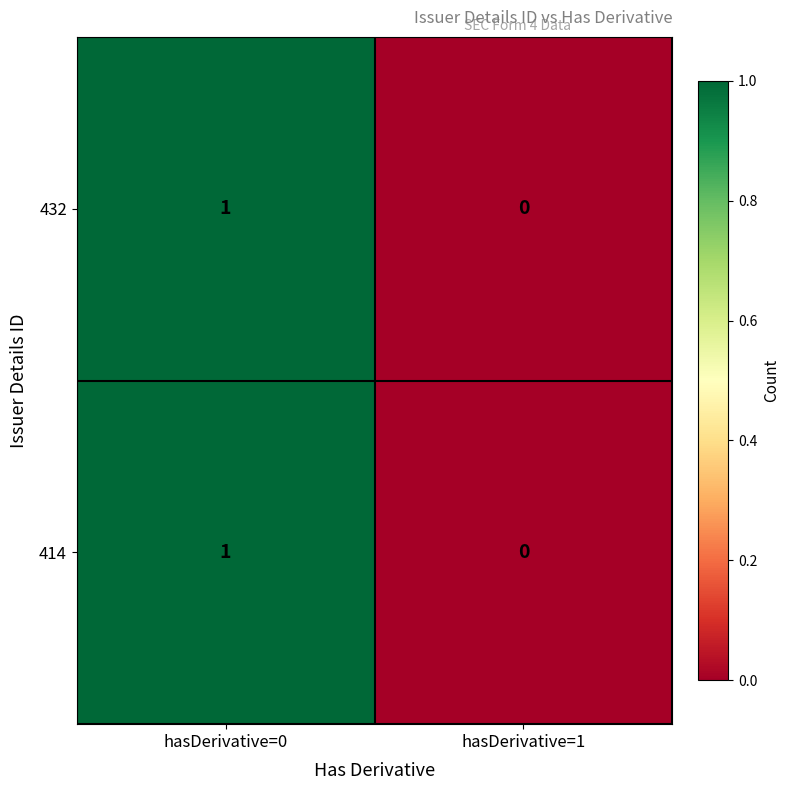

At which label is 432 closest to 0?

hasDerivative=1